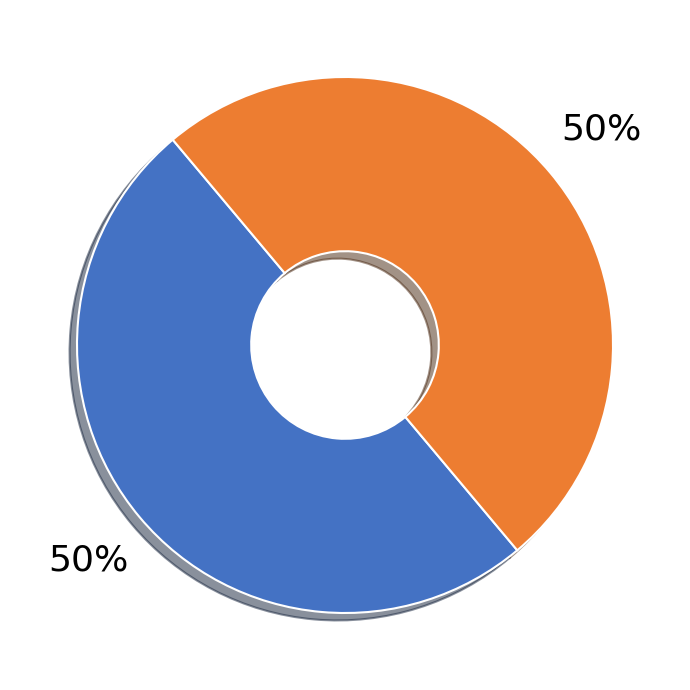

To the nearest percent, what is the average slice percentage?

50%